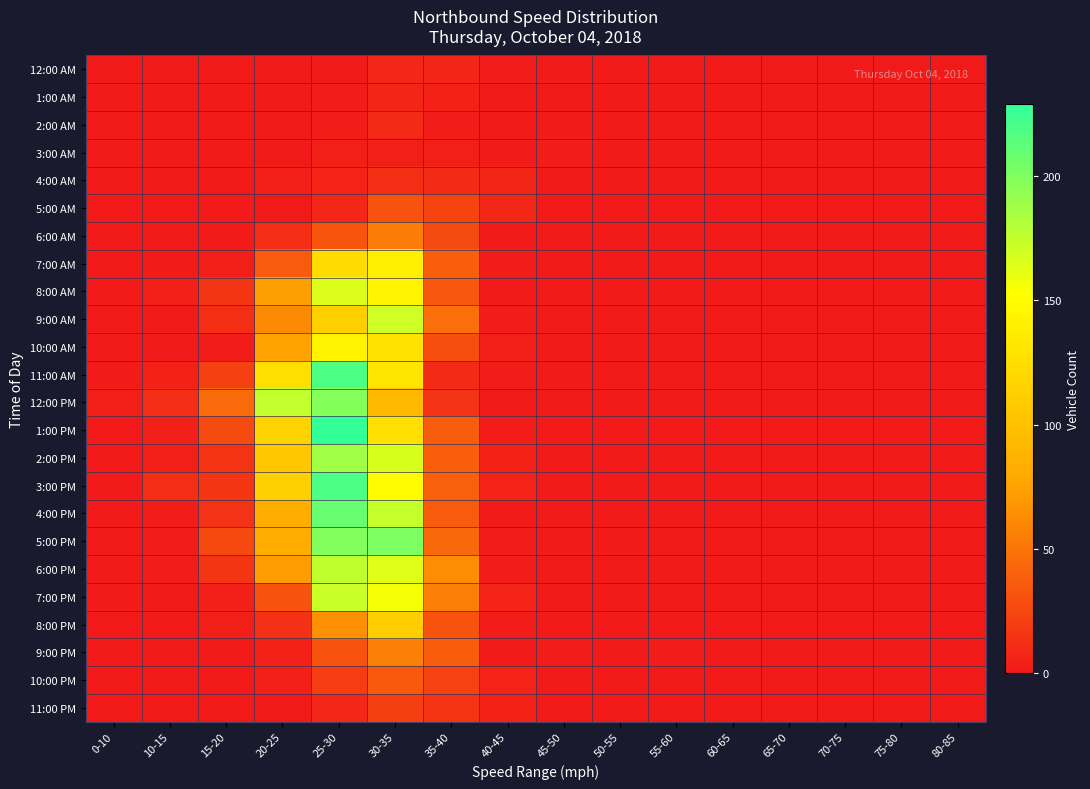

Which series has the largest range (max minus min)?

1:00 PM